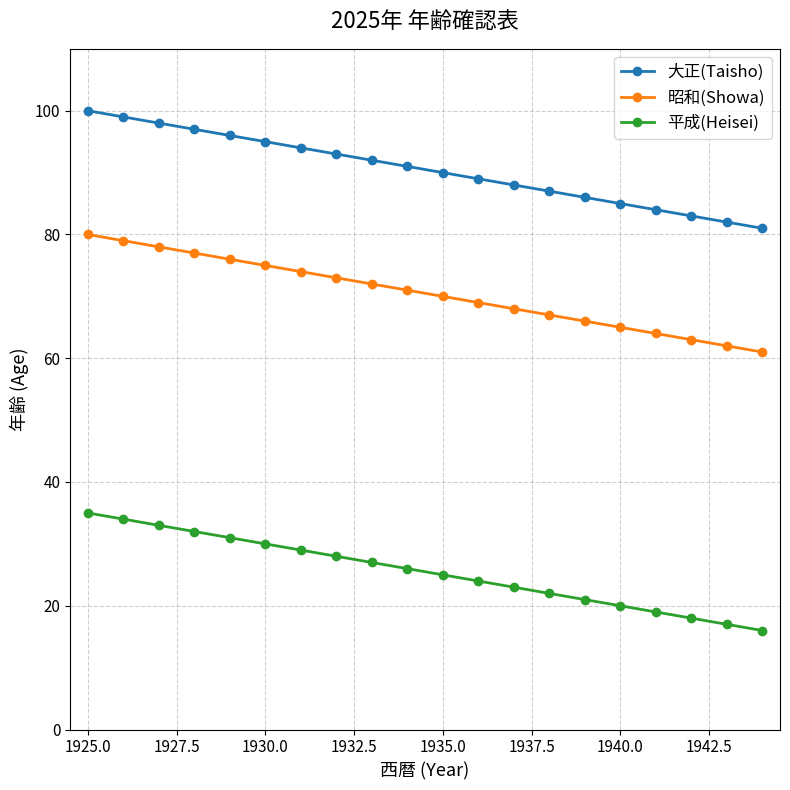

What is the smallest value displayed?

16